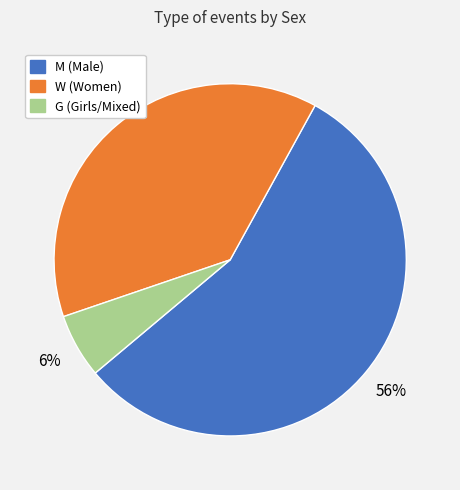

Does W represent more than half of the total?

No